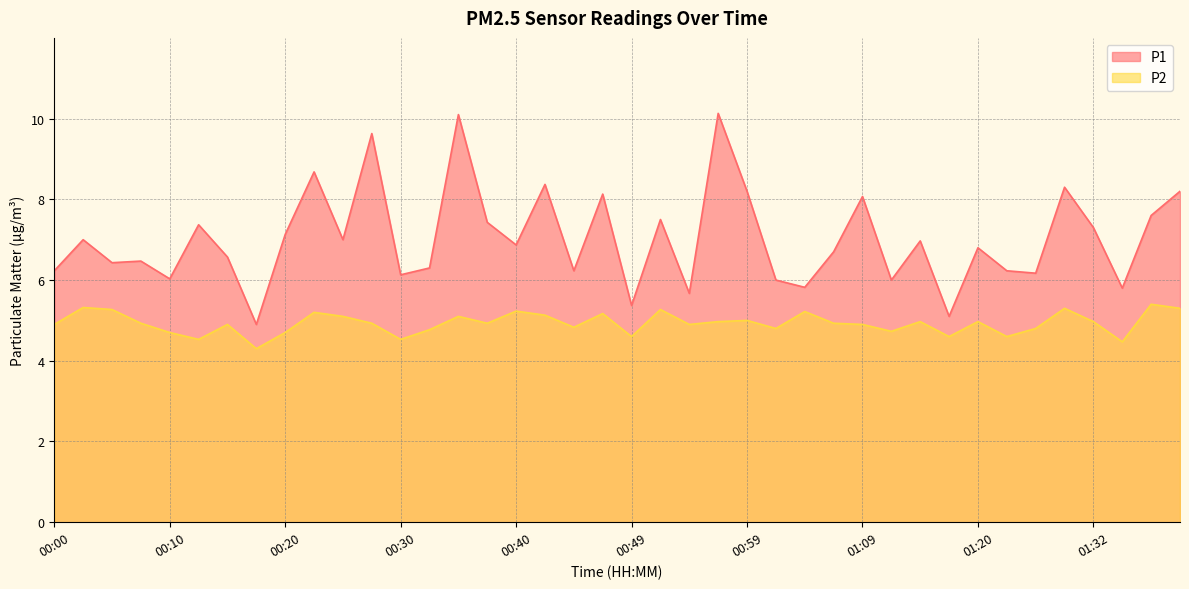

What position from the left is 00:25?

11